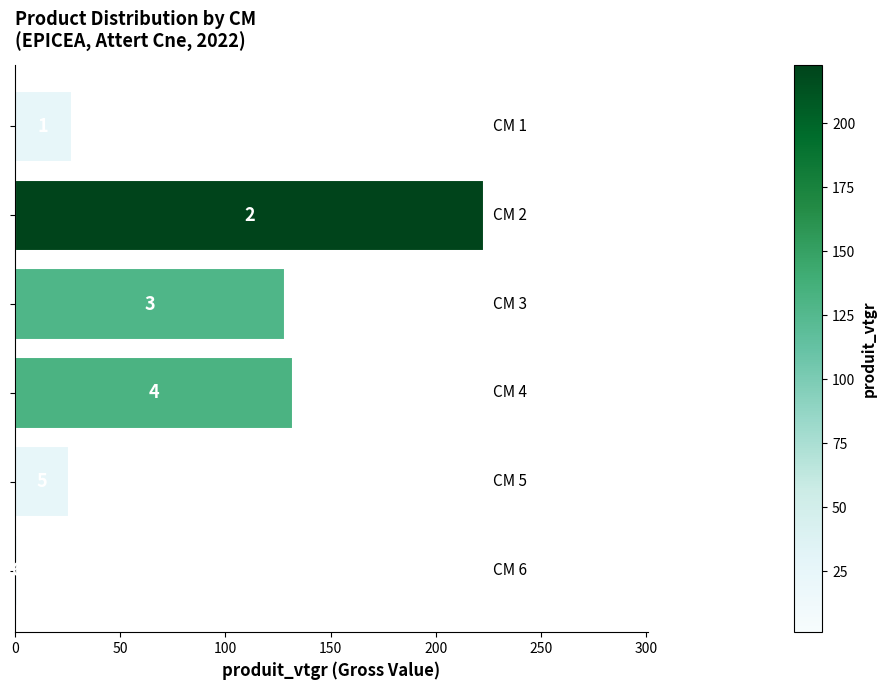

What is the sum of all values?

537.0